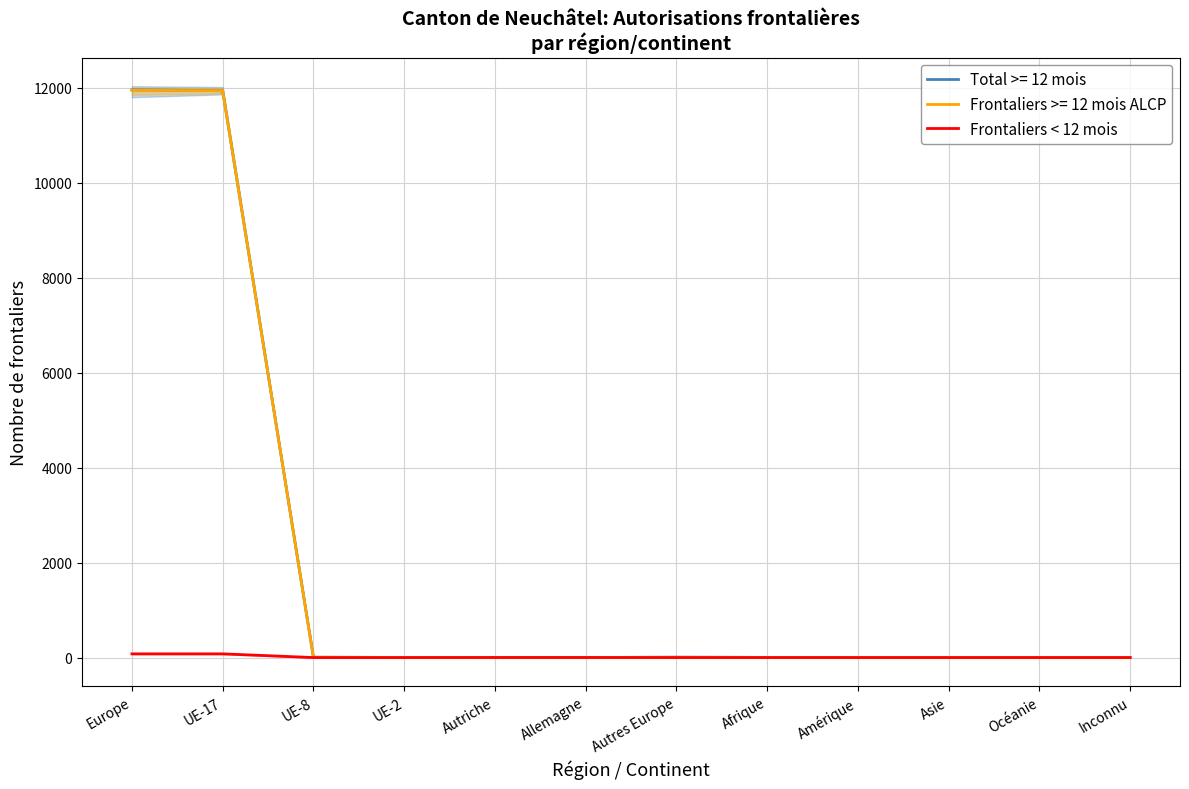

Reading right to left, what are all the values shown in this chart?

Inconnu=0	Océanie=0	Asie=0	Amérique=0	Afrique=0	Autres Europe=0	Allemagne=1	Autriche=1	UE-2=0	UE-8=0	UE-17=78	Europe=78